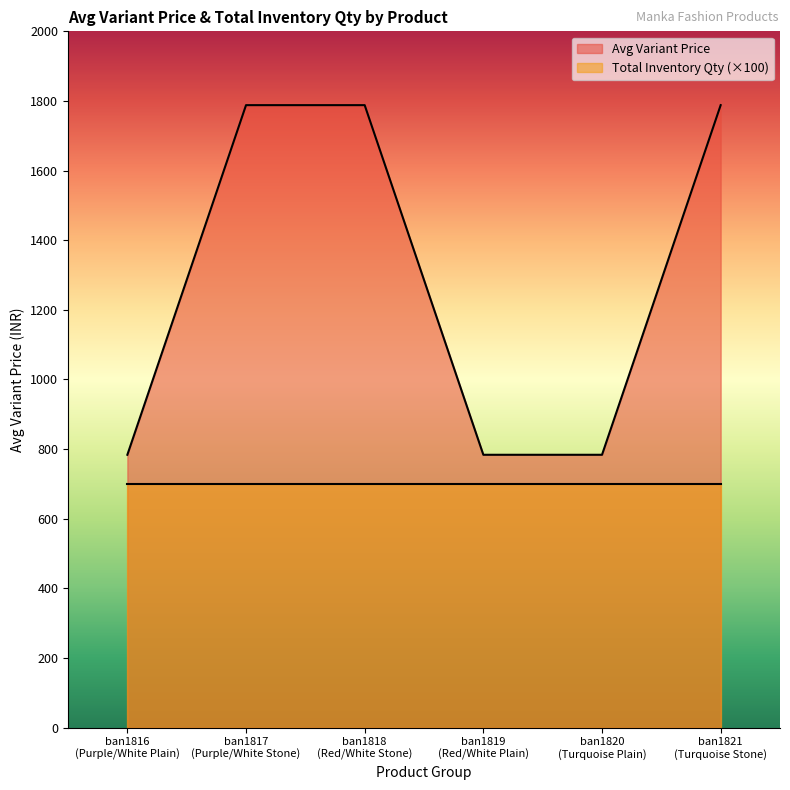

True or false: Variant Price and Variant Inventory Qty cross at least once.

False